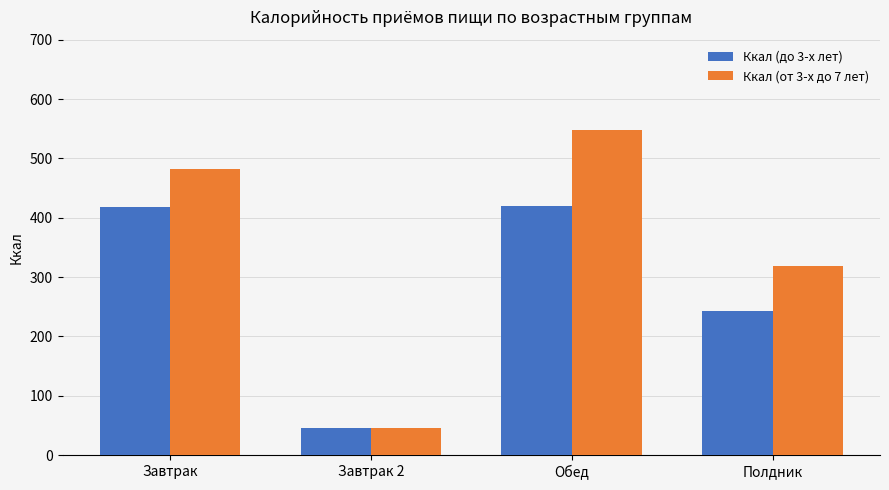

Are the bars grouped side by side (vs. stacked)?

Yes